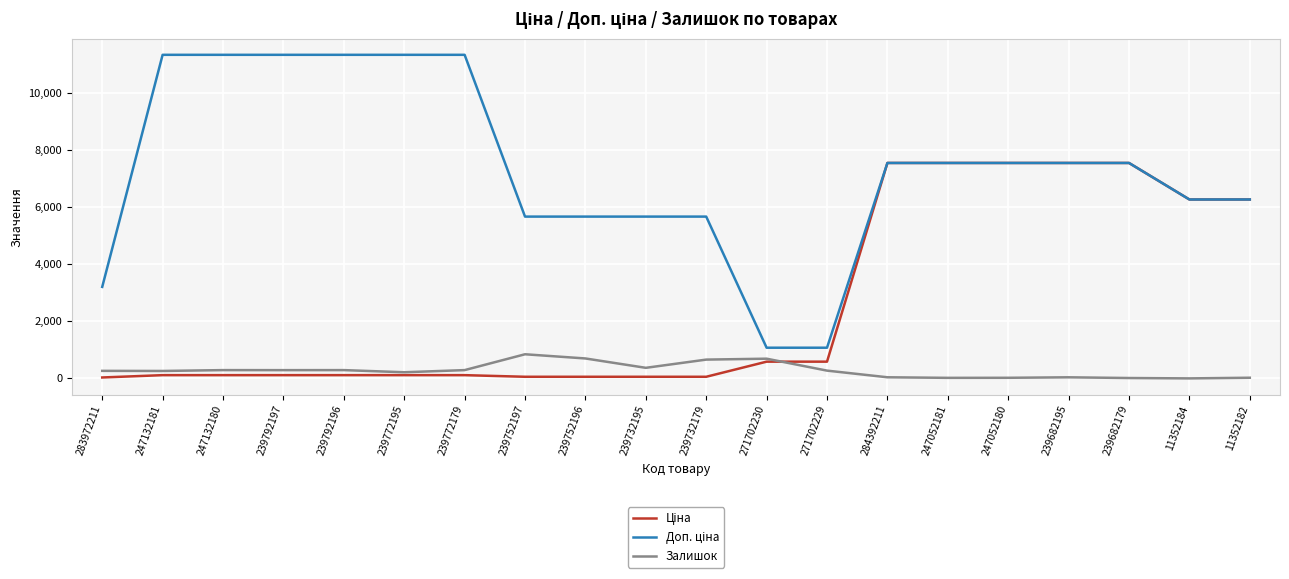

The Залишок series shows 272.0 at 271702229. True or false?

True